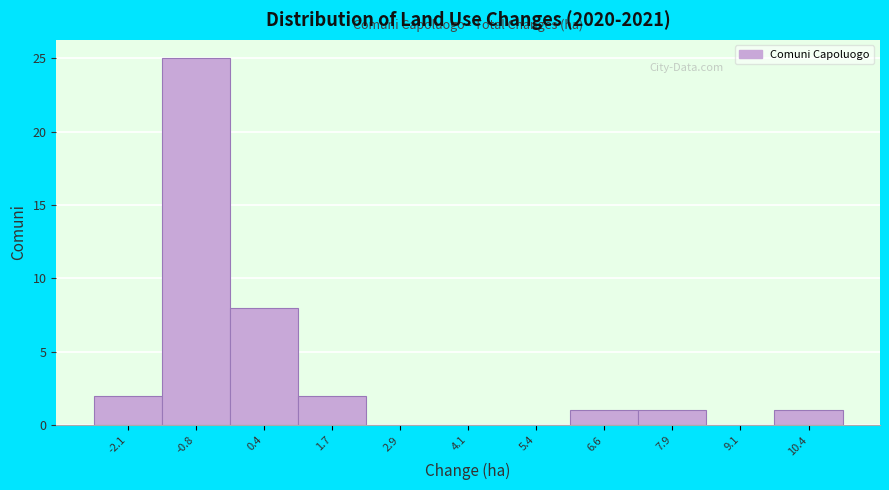

Reading right to left, list all the values displayed in this chart.

10.4=1	9.1=0	7.9=1	6.6=1	5.4=0	4.1=0	2.9=0	1.7=2	0.4=8	-0.8=25	-2.1=2